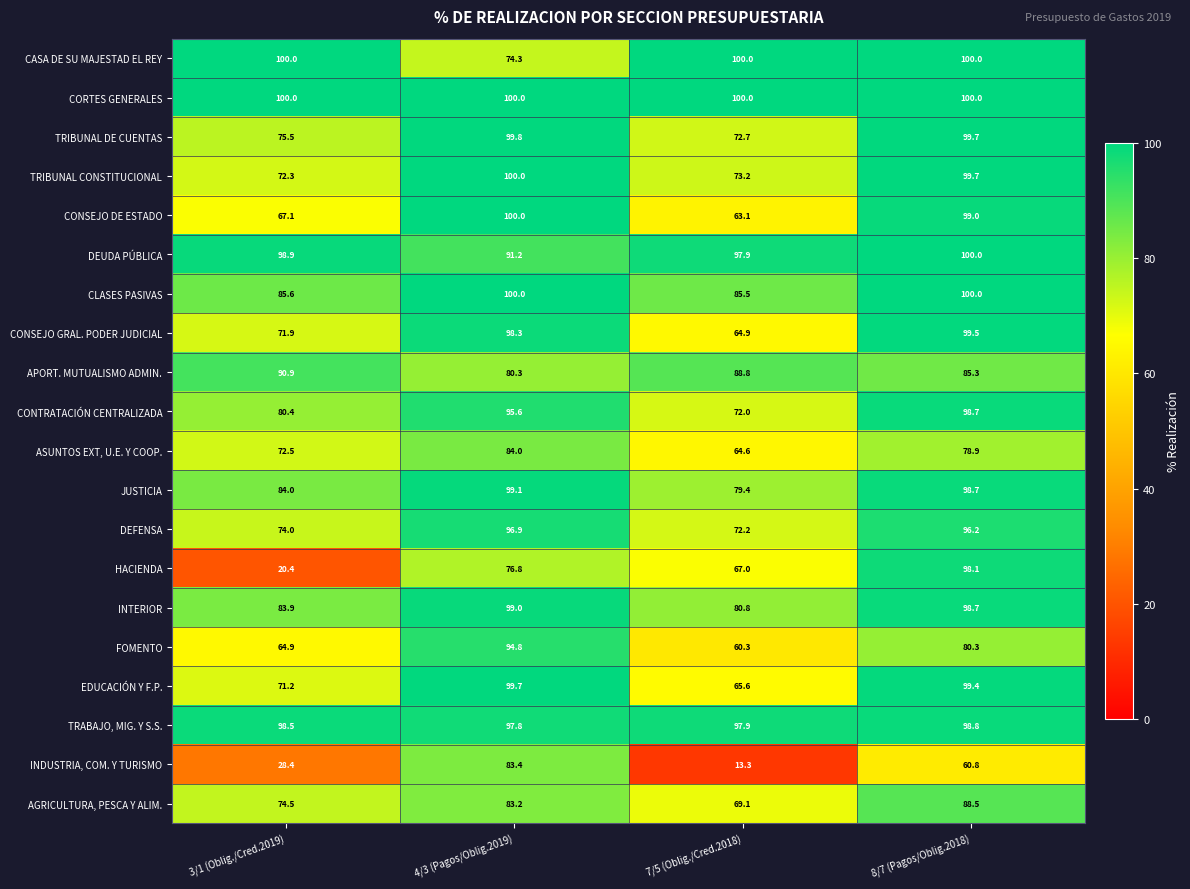

The value of CONTRATACIÓN CENTRALIZADA at 8/7 (Pagos/Oblig.2018) is 30.8. True or false?

False